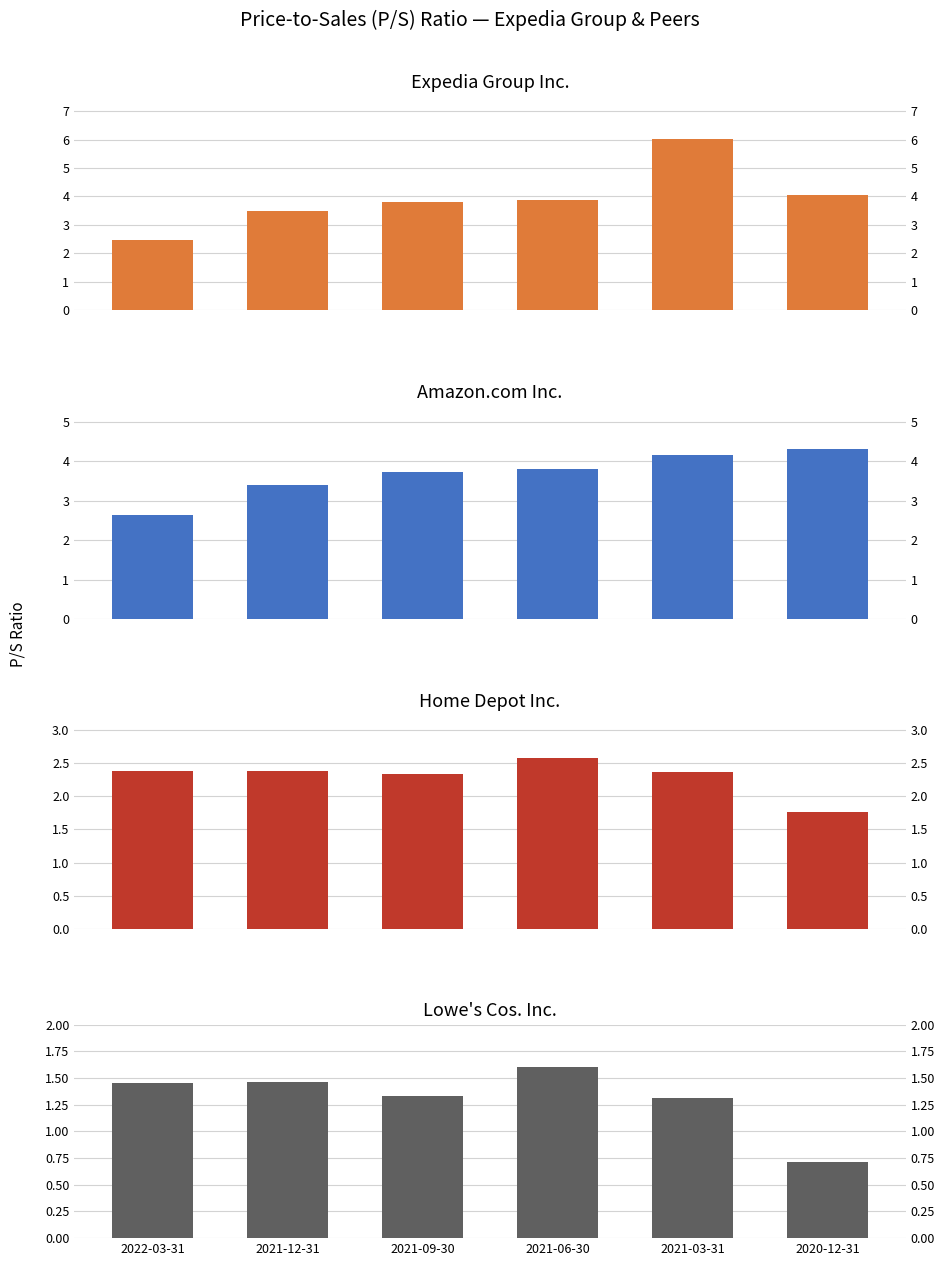

Rank the series by their maximum value, from lowest to highest.

P/S - Lowes, P/S - Home Depot, P/S - Amazon, P/S - Expedia